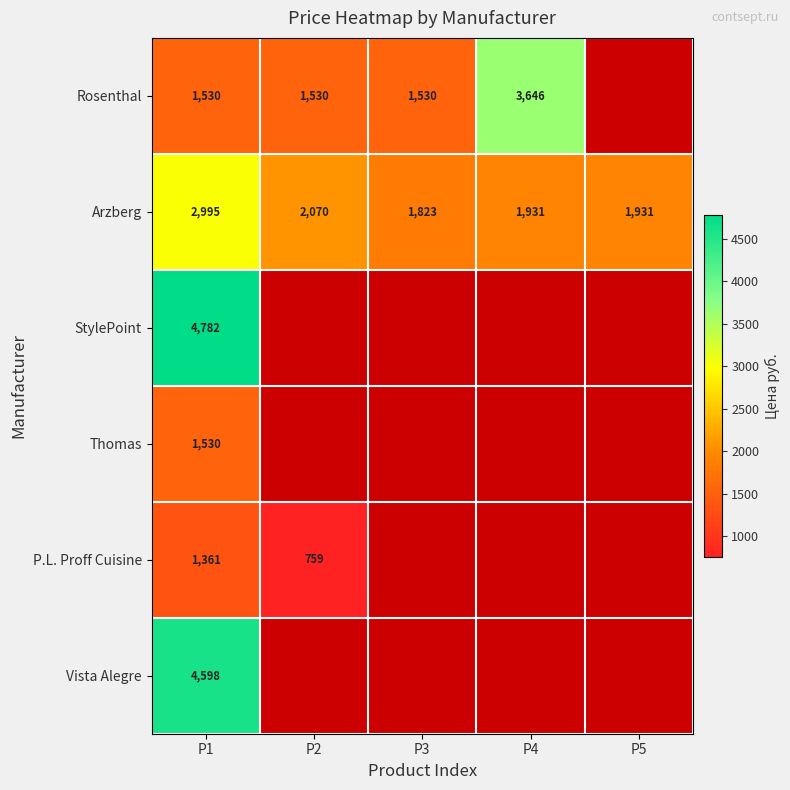

Which has a higher value, P5 or P1?

P1